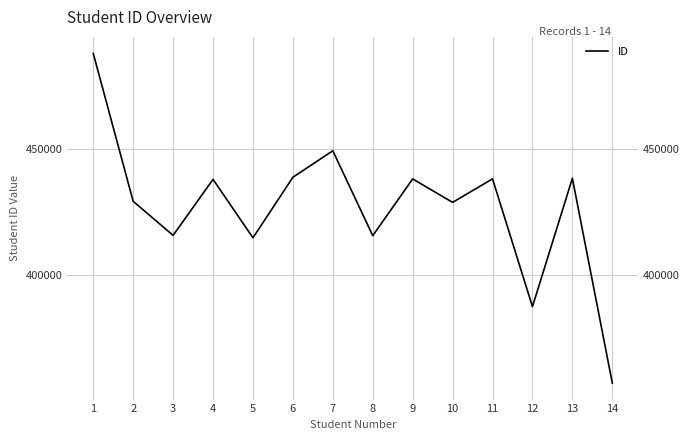

Is it true that the value at 2 is 660113?

False